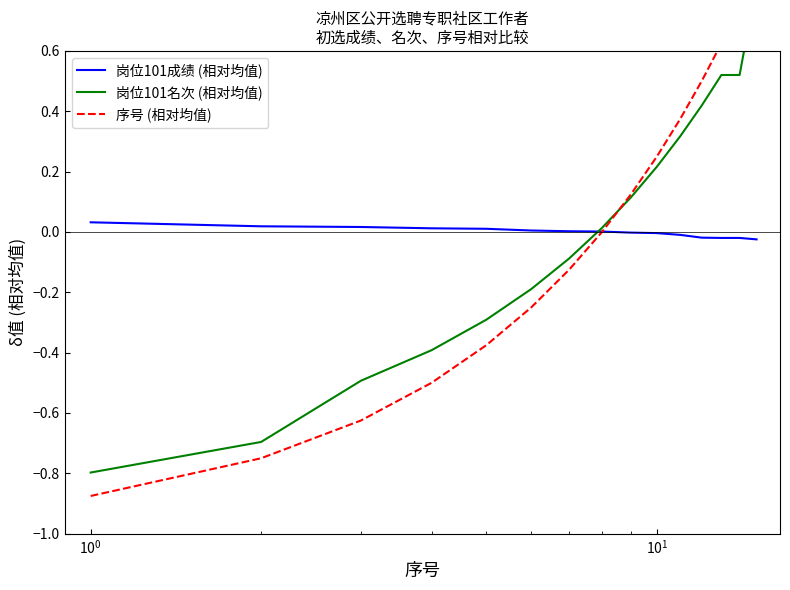

Which series has the largest range (max minus min)?

序号 (相对均值)